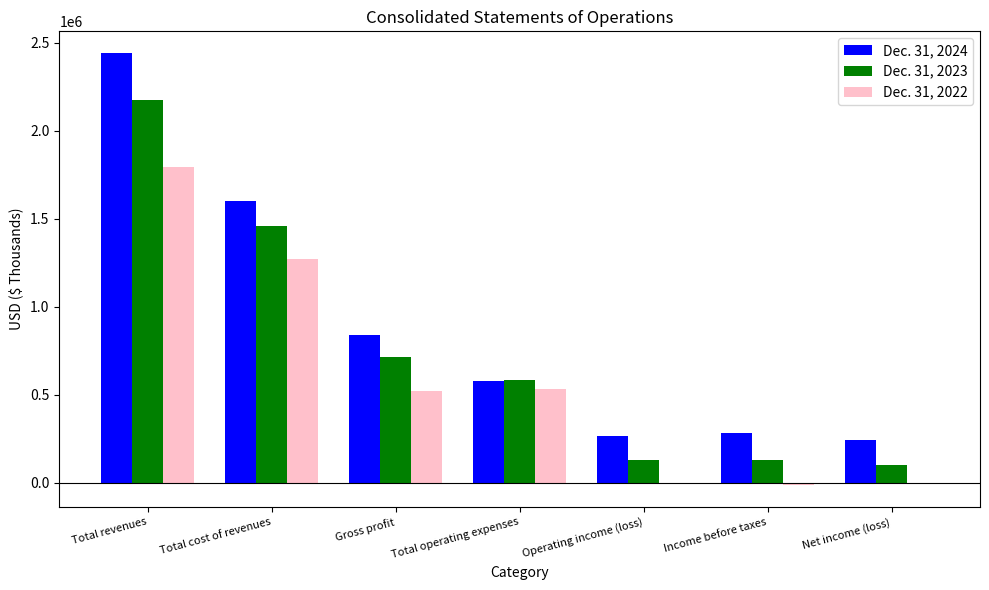

Which category has the highest value in the Dec. 31, 2022 series?

Total revenues